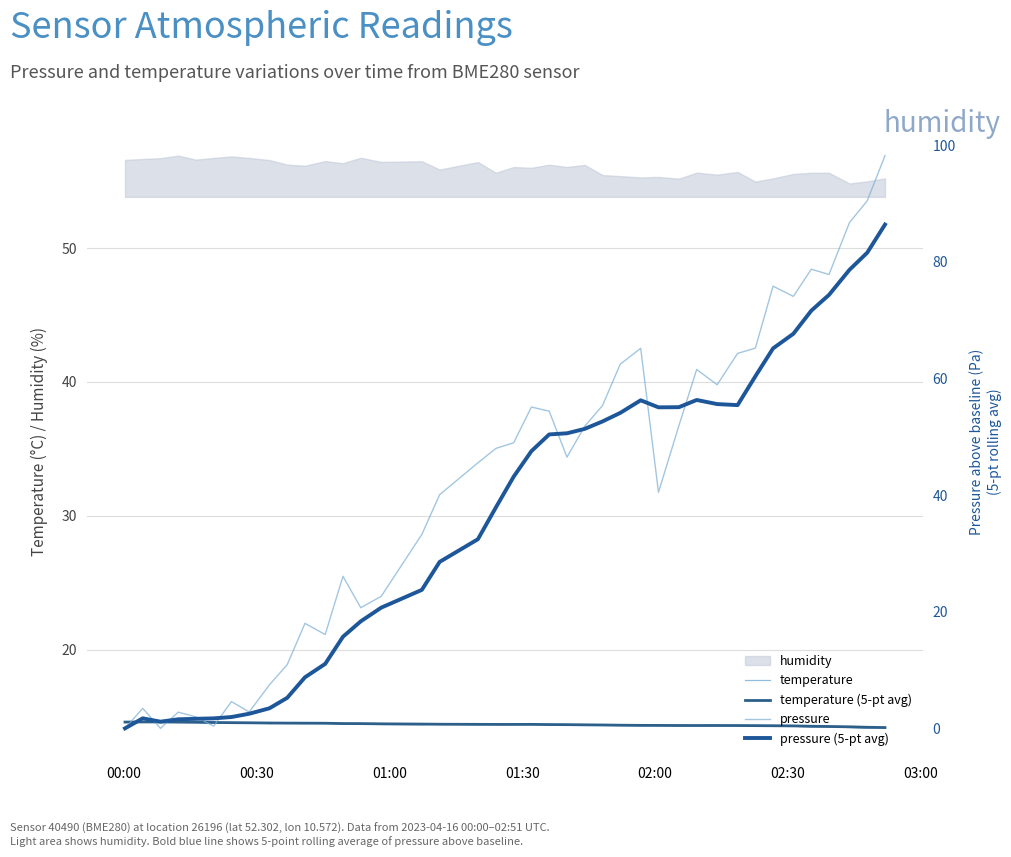

Which series has the largest range (max minus min)?

pressure